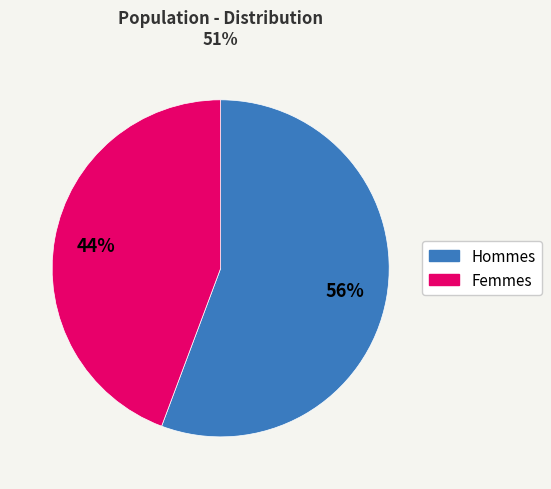

To the nearest percent, what is the average slice percentage?

50%